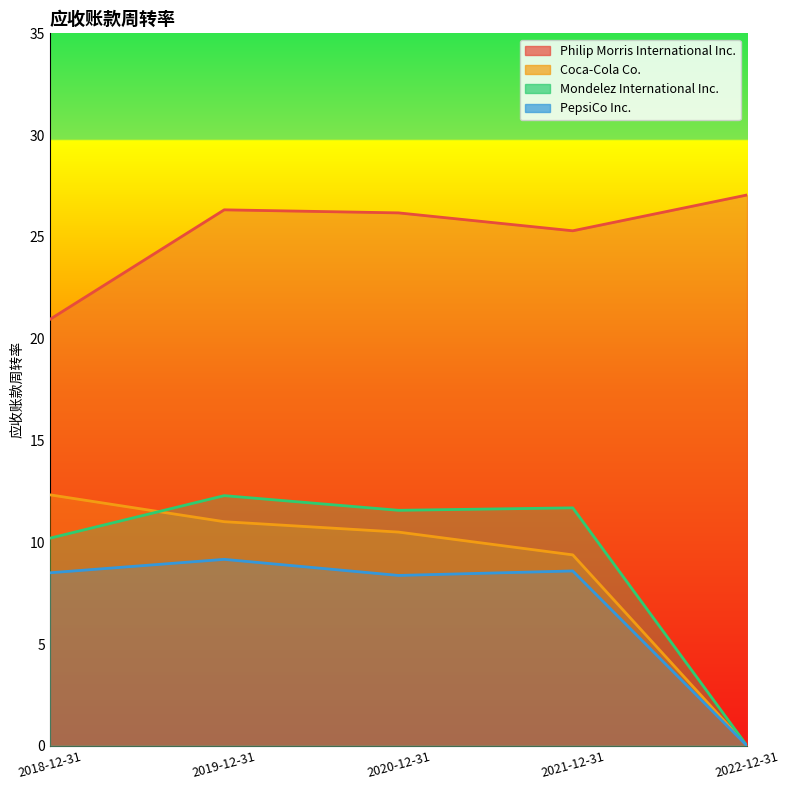

At which category does PepsiCo Inc. reach its first local peak?

2019-12-31